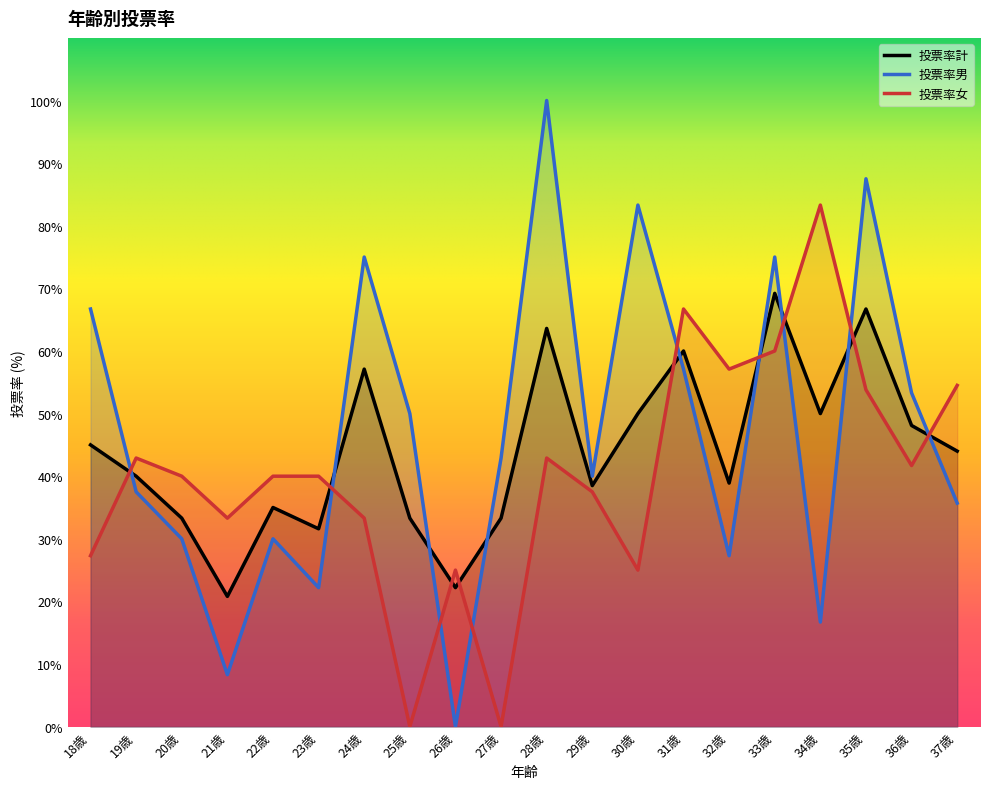

The 投票率男 series shows 42.9 at 27歳. True or false?

True